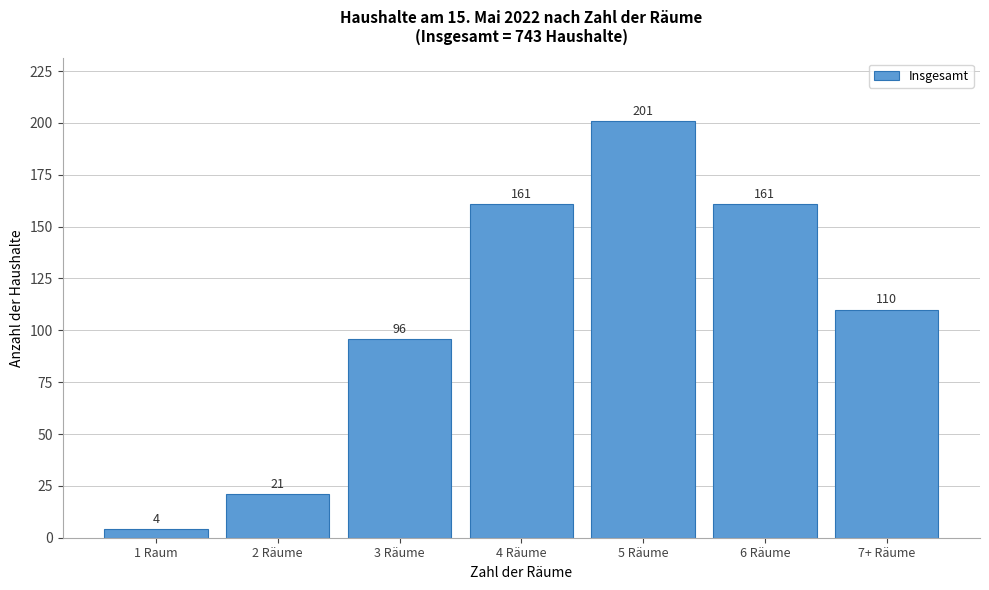

Reading left to right, list all the values displayed in this chart.

1 Raum=4	2 Räume=21	3 Räume=96	4 Räume=161	5 Räume=201	6 Räume=161	7+ Räume=110